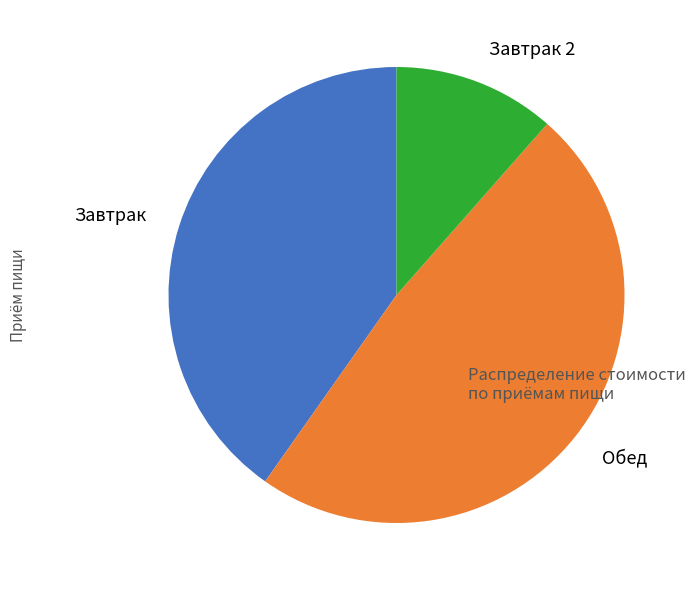

True or false: Завтрак accounts for 40% of the total.

True